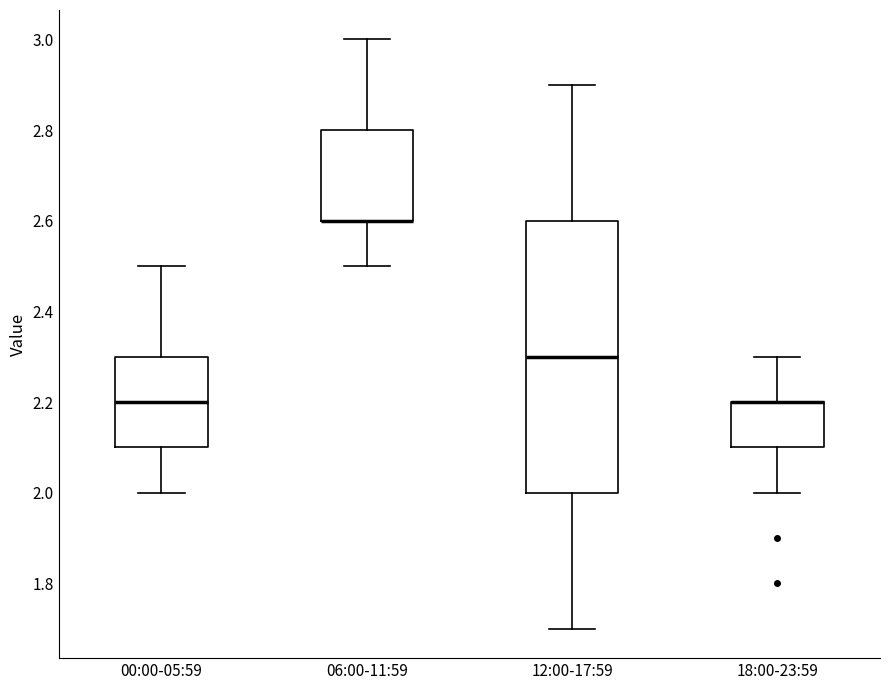

Comparing the boxes themselves (not the whiskers), which one is the tallest?

12:00-17:59